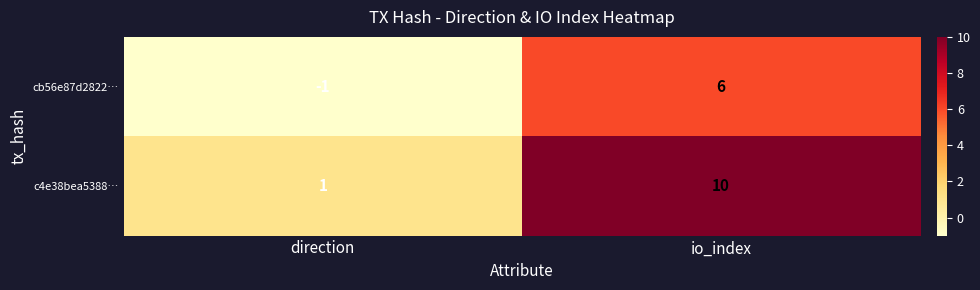

What is the sum of all cb56e87d2822… values?

5